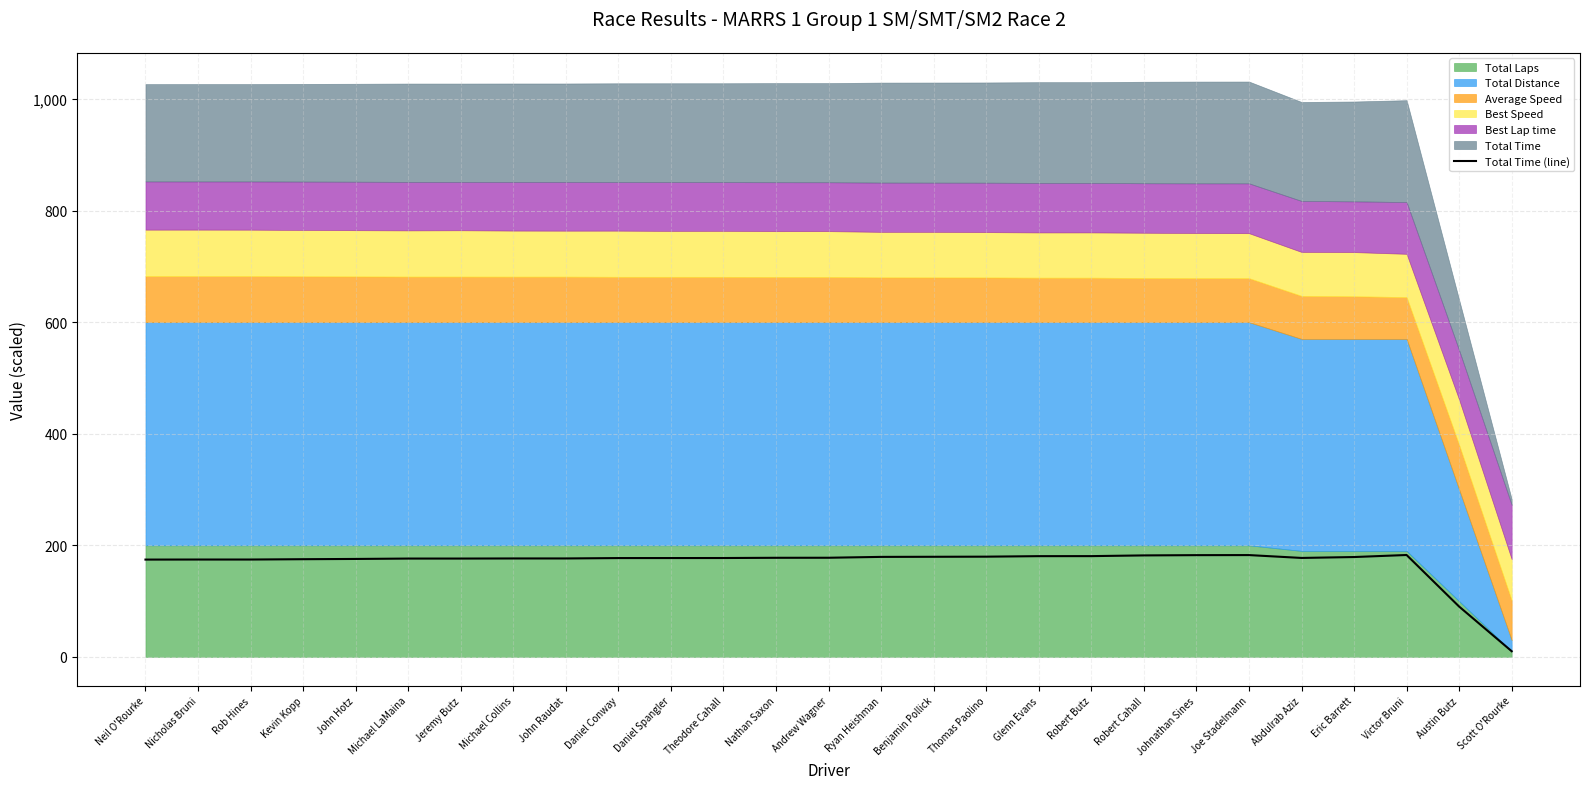

What is the label of the 16th point from the left?

Benjamin Pollick